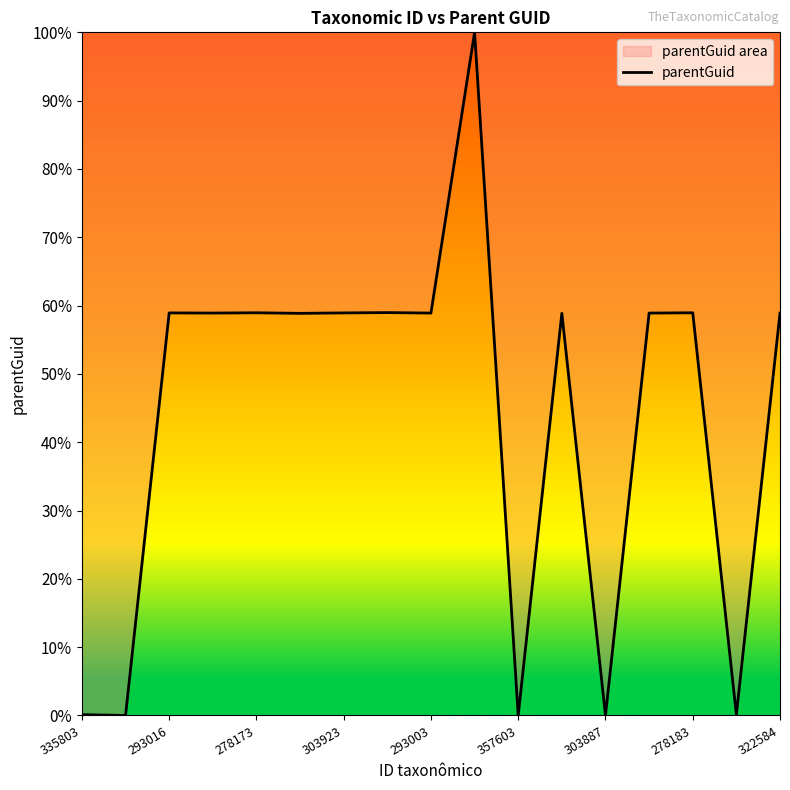

Reading left to right, list all the values displayed in this chart.

0.0	0.0	0.6	0.6	0.6	0.6	0.6	0.6	0.6	1.0	0.0	0.6	0.0	0.6	0.6	0.0	0.6